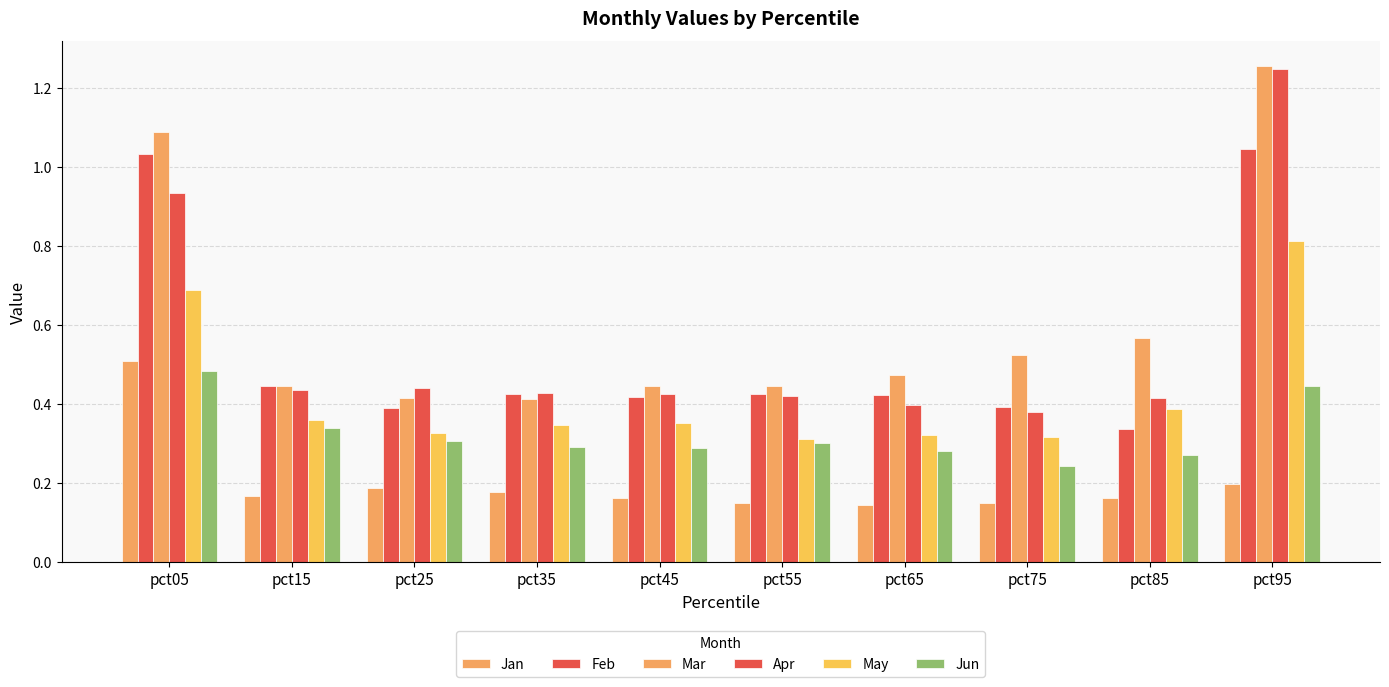

The value of Apr at pct85 is 0.4. True or false?

True